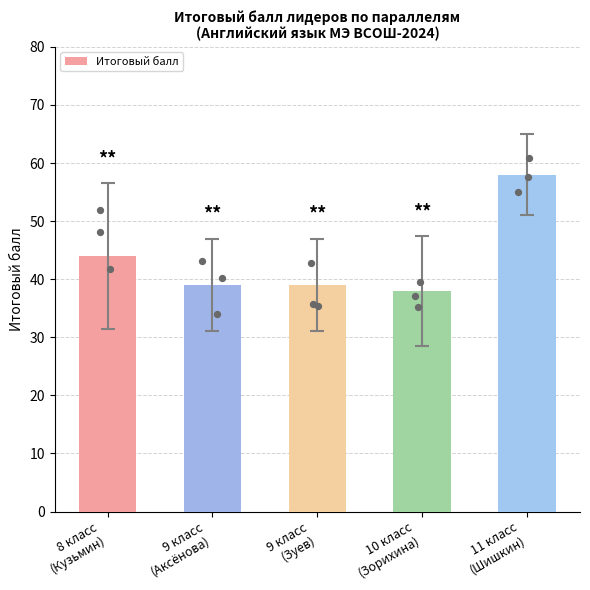

What is the change in value from 9 класс
(Зуев) to 11 класс
(Шишкин)?

+19